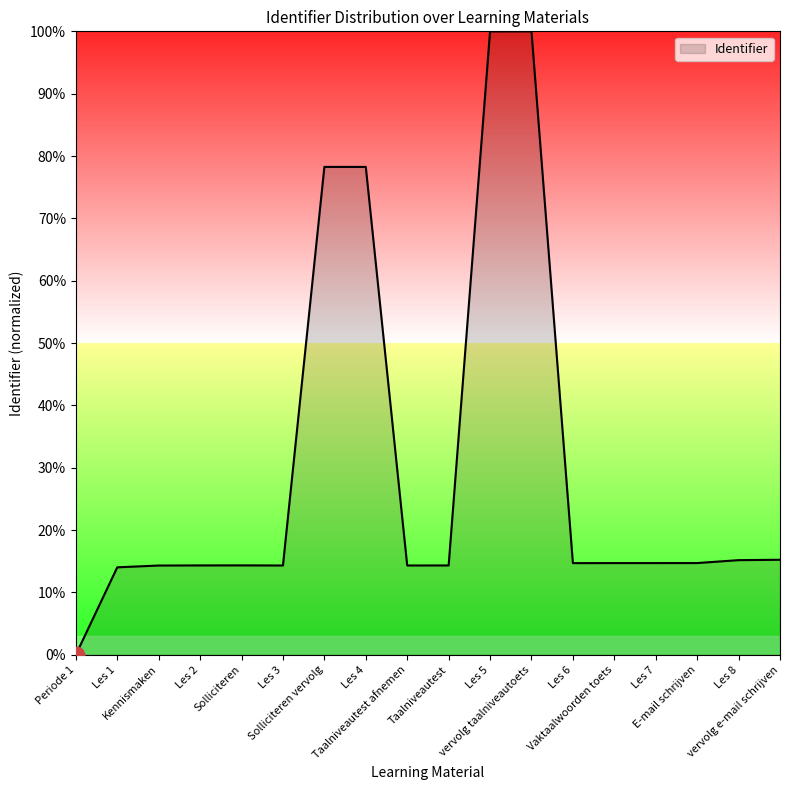

Is it true that the value at Taalniveautest is 23.5?

False